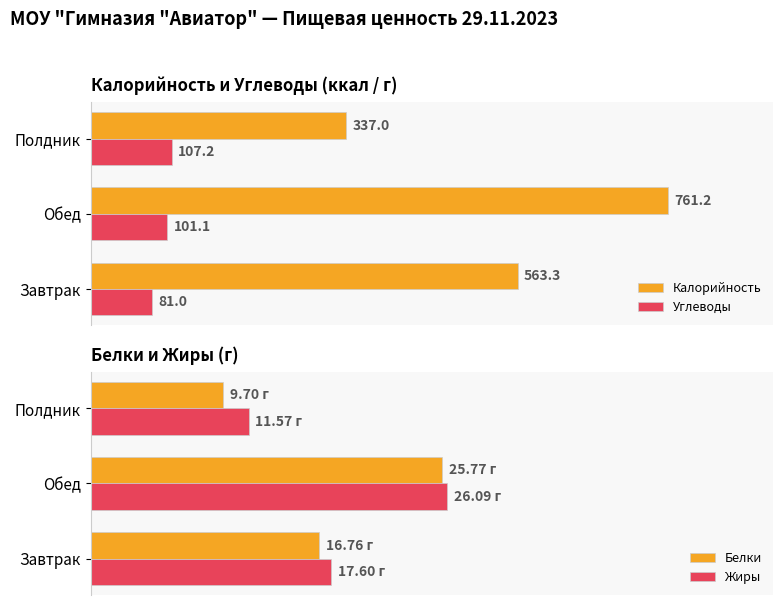

List the series in order of their peak value, lowest first.

Белки, Жиры, Углеводы, Калорийность